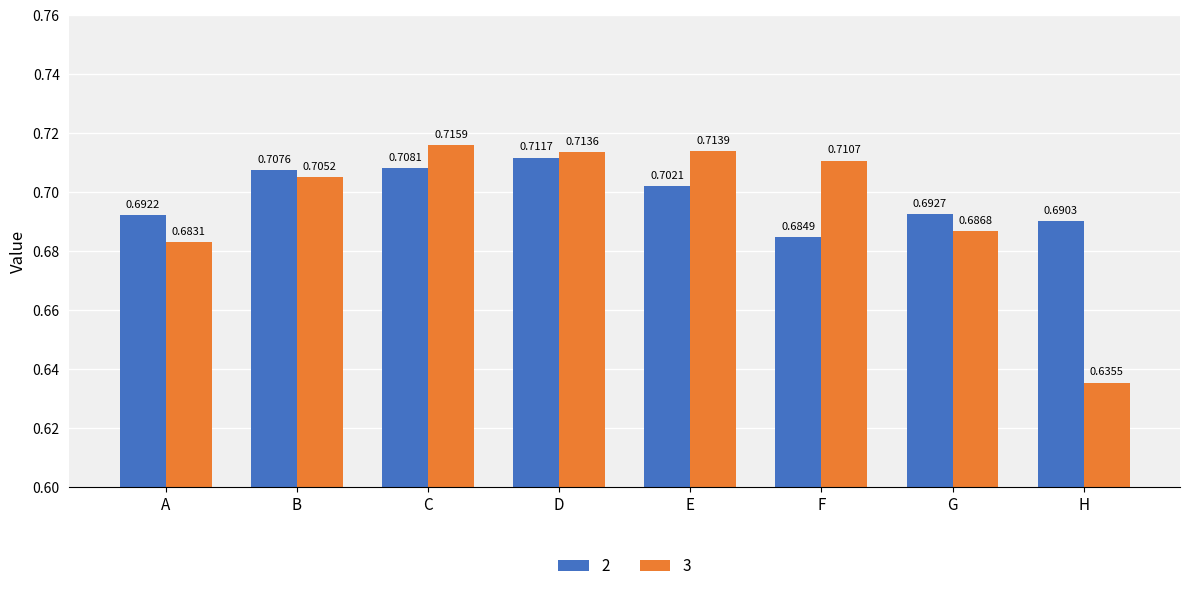

At H, list the series in order from smallest to largest.

3, 2